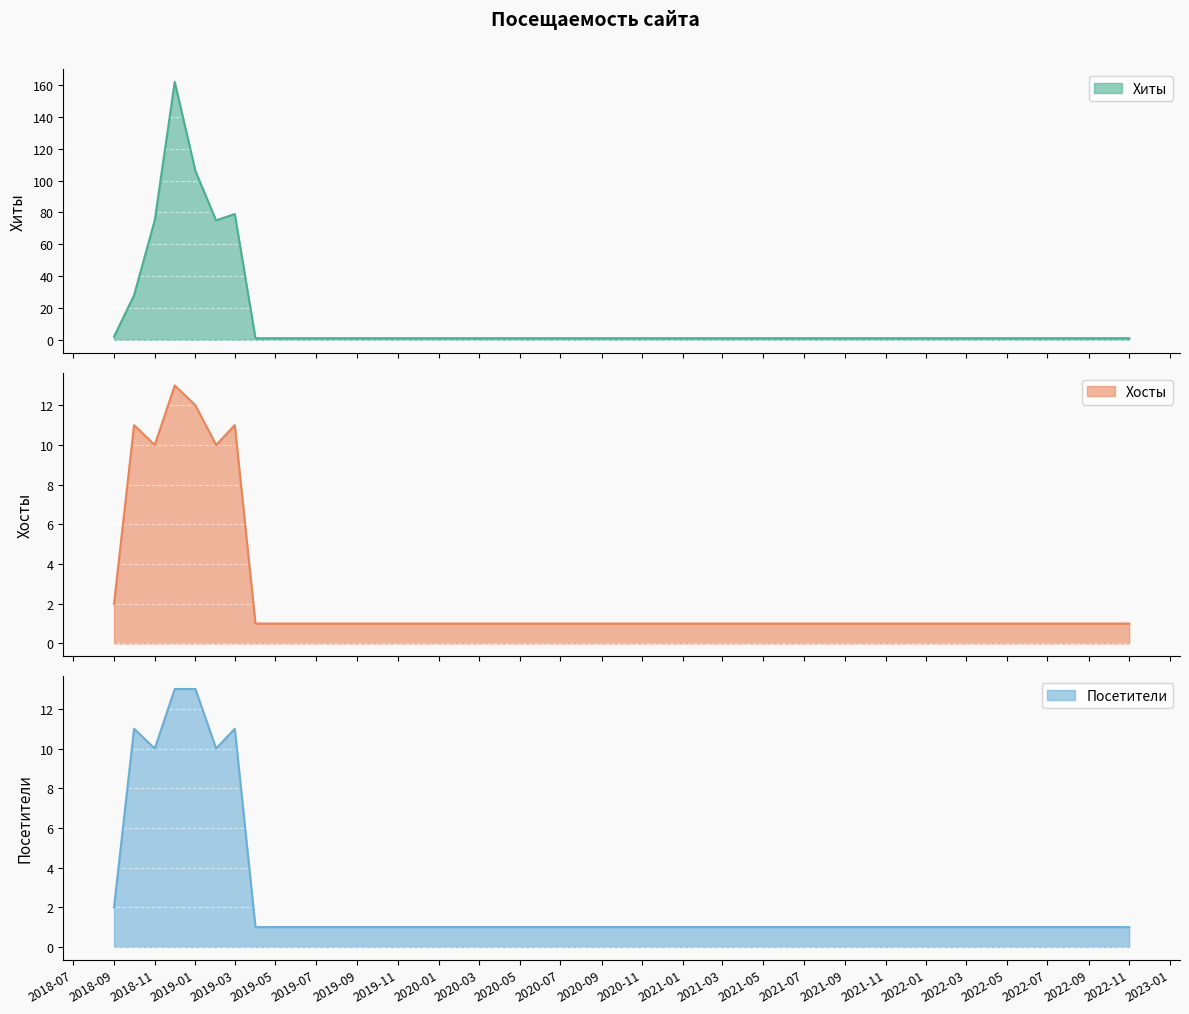

How many series are shown in this chart?

3